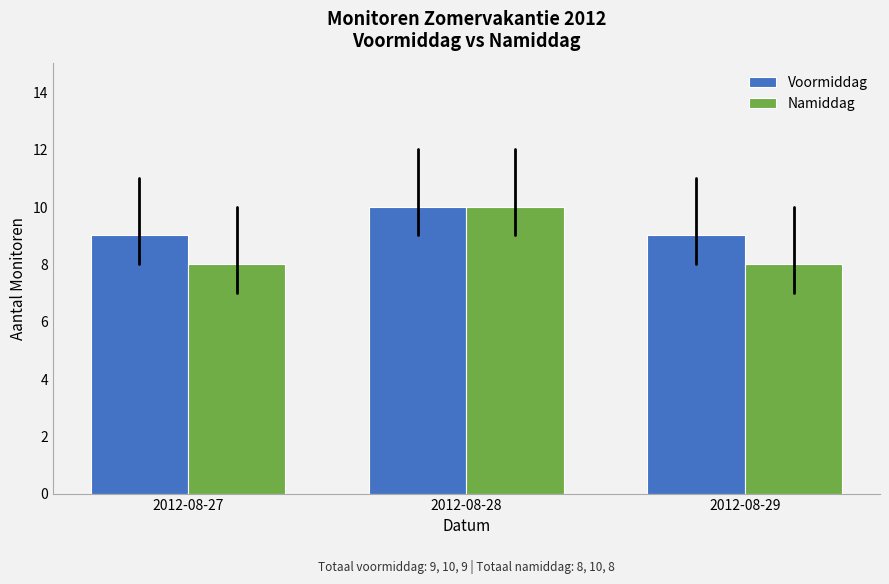

What is the difference between the maximum and minimum values in the Namiddag series?

2